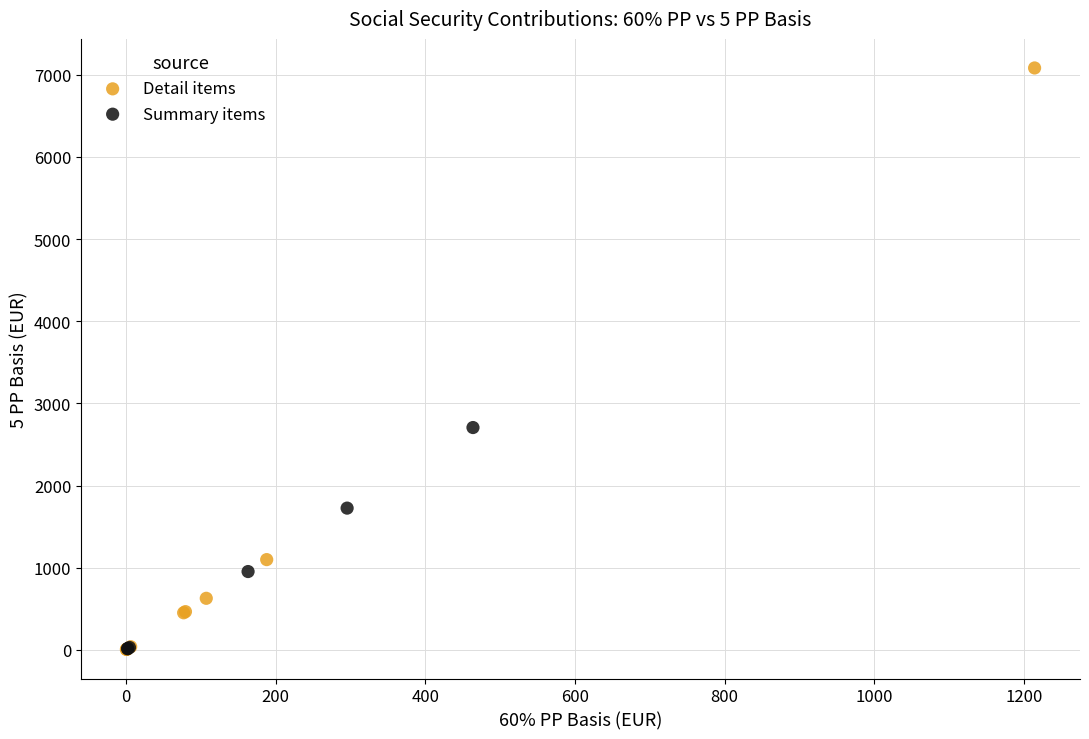

Which series has the largest Y range (max minus min)?

Detail items